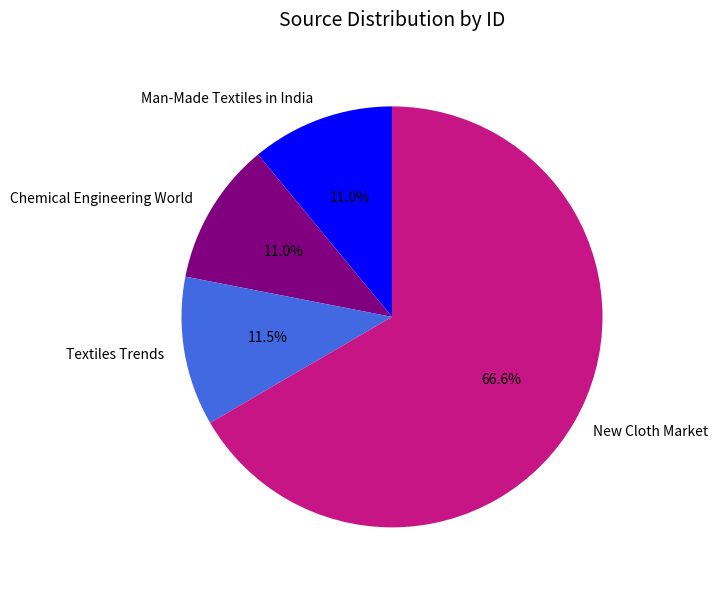

To the nearest percent, what portion does Chemical Engineering World represent?

11%